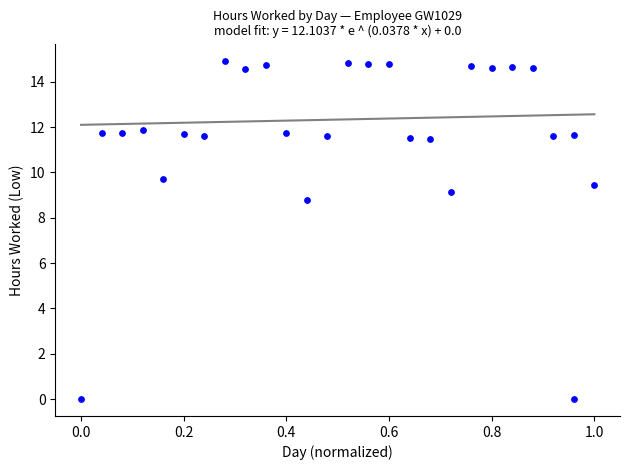

What Y value in the scatter plot is closest to 7?

8.8